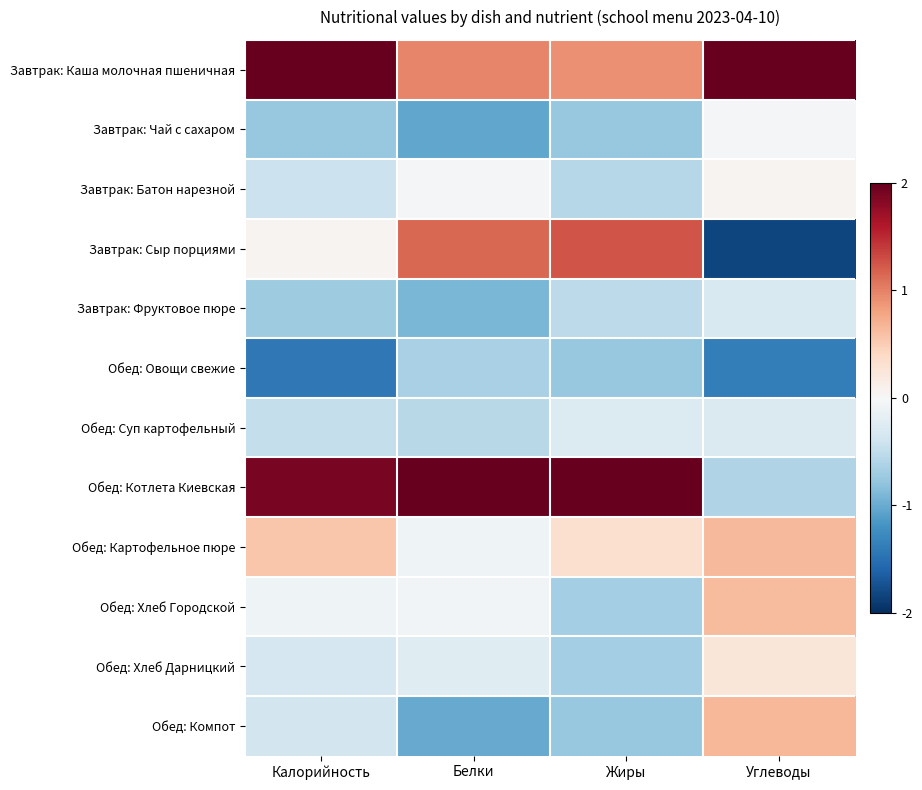

Reading left to right, list all the values displayed in this chart.

Завтрак: Каша молочная пшеничная: Калорийность=2.1	Белки=1.0	Жиры=0.9	Углеводы=2.2
Завтрак: Чай с сахаром: Калорийность=-0.8	Белки=-1.0	Жиры=-0.8	Углеводы=-0.0
Завтрак: Батон нарезной: Калорийность=-0.4	Белки=-0.0	Жиры=-0.6	Углеводы=0.1
Завтрак: Сыр порциями: Калорийность=0.1	Белки=1.1	Жиры=1.3	Углеводы=-1.8
Завтрак: Фруктовое пюре: Калорийность=-0.7	Белки=-0.9	Жиры=-0.5	Углеводы=-0.3
Обед: Овощи свежие: Калорийность=-1.4	Белки=-0.6	Жиры=-0.8	Углеводы=-1.4
Обед: Суп картофельный: Калорийность=-0.5	Белки=-0.5	Жиры=-0.3	Углеводы=-0.3
Обед: Котлета Киевская: Калорийность=1.9	Белки=2.5	Жиры=2.5	Углеводы=-0.6
Обед: Картофельное пюре: Калорийность=0.6	Белки=-0.1	Жиры=0.3	Углеводы=0.6
Обед: Хлеб Городской: Калорийность=-0.1	Белки=-0.0	Жиры=-0.7	Углеводы=0.6
Обед: Хлеб Дарницкий: Калорийность=-0.3	Белки=-0.2	Жиры=-0.7	Углеводы=0.2
Обед: Компот: Калорийность=-0.4	Белки=-1.0	Жиры=-0.8	Углеводы=0.7